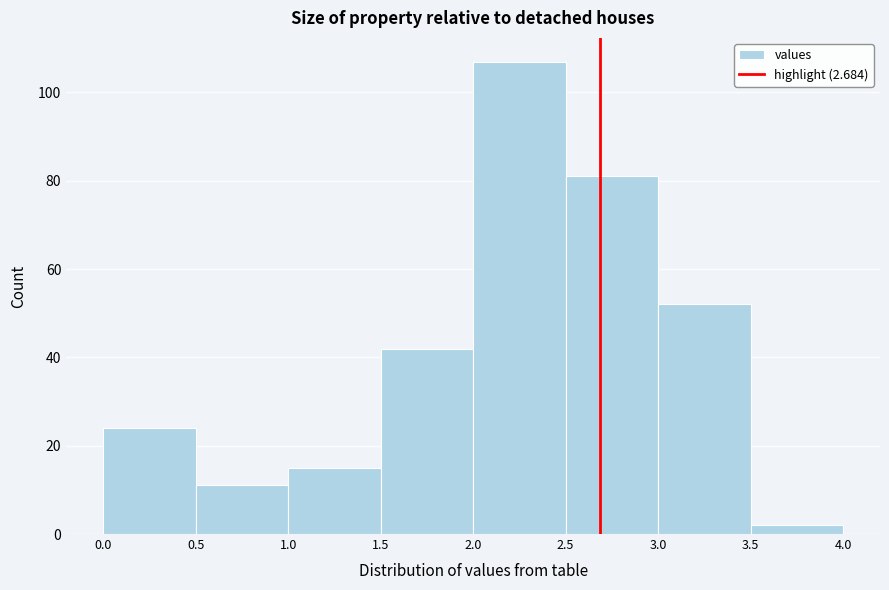

Reading left to right, transcribe this chart: for each bar, give the range it covers on the x-axis and its height. The values are not printed on the chart, so give them approximately, as read against the axis.

0.0 to 0.5: 24
0.5 to 1.0: 12
1.0 to 1.5: 16
1.5 to 2.0: 42
2.0 to 2.5: 108
2.5 to 3.0: 82
3.0 to 3.5: 52
3.5 to 4.0: 2